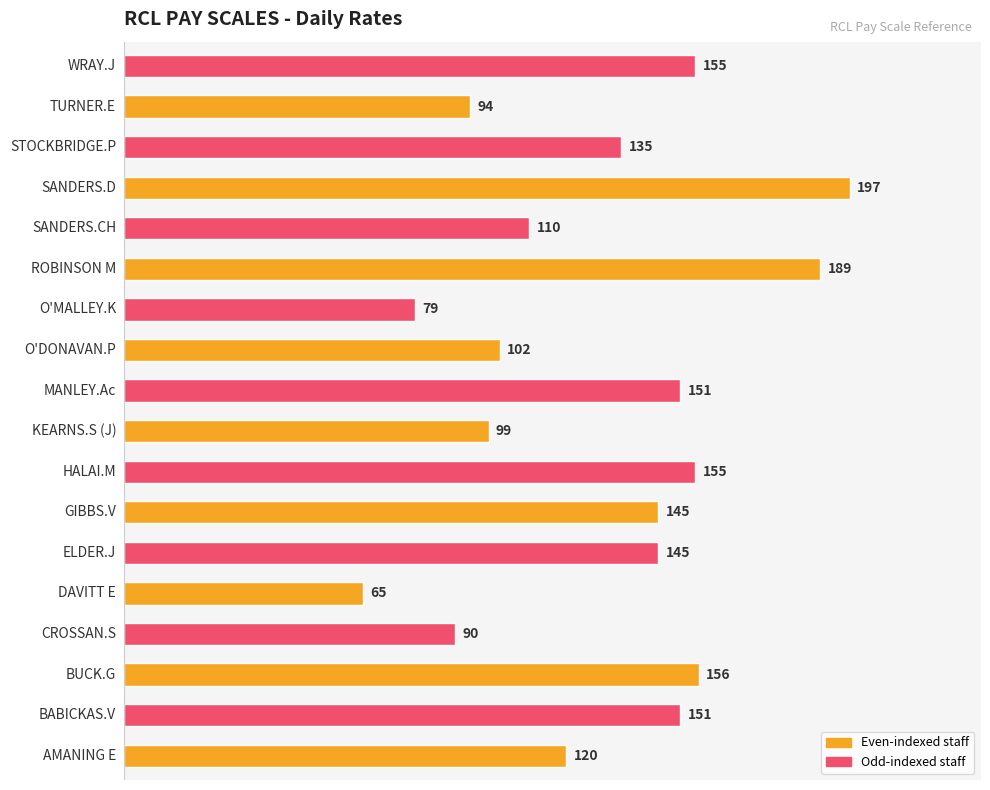

Reading top to bottom, what are all the values shown in this chart?

155	94	135	197	110	189	79	102	151	99	155	145	145	65	90	156	151	120